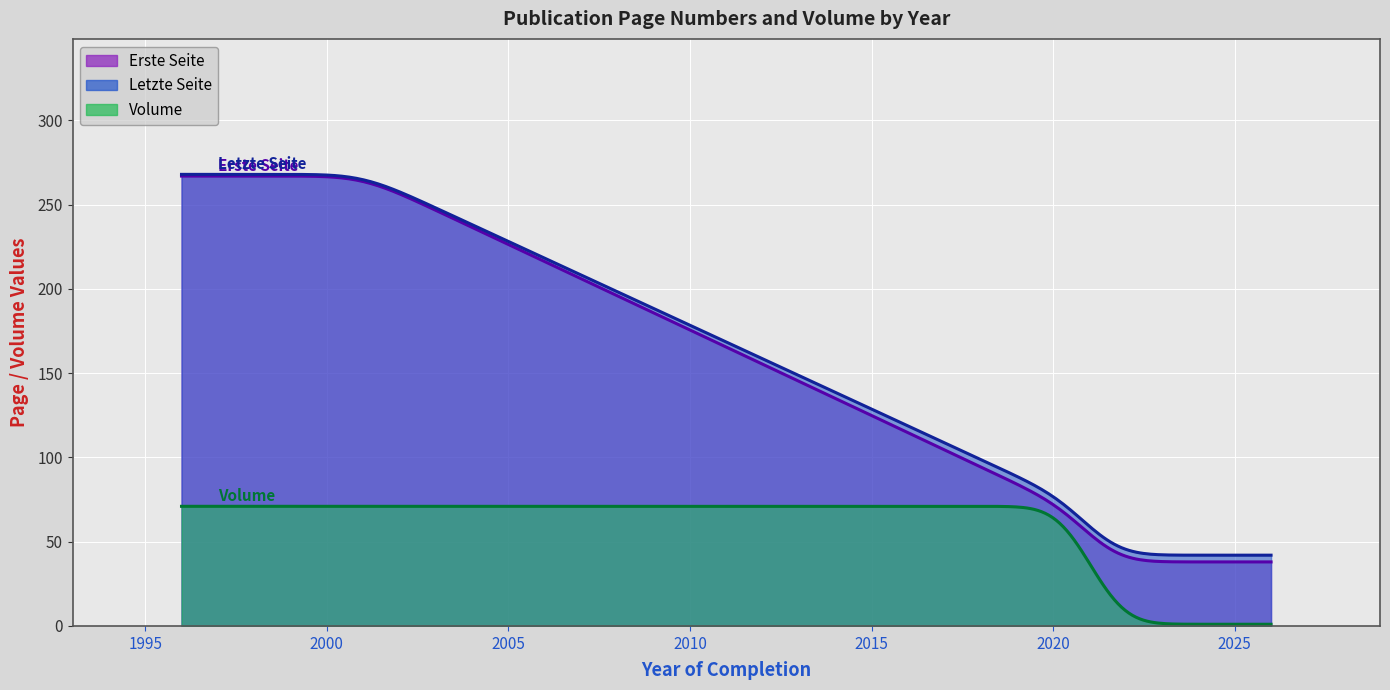

The value of Erste Seite at OPUS4-6457 (2001) is 267. True or false?

True